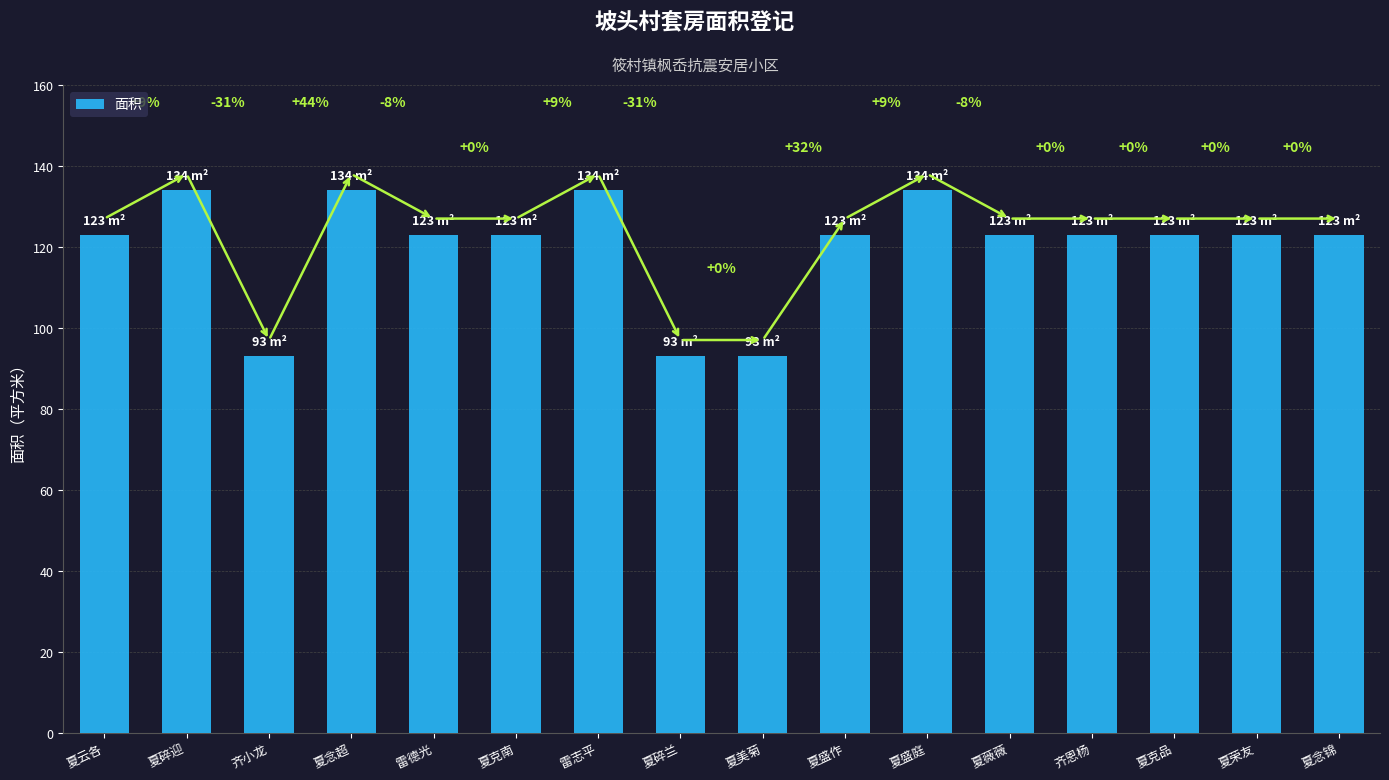

How many bars are there in total?

16